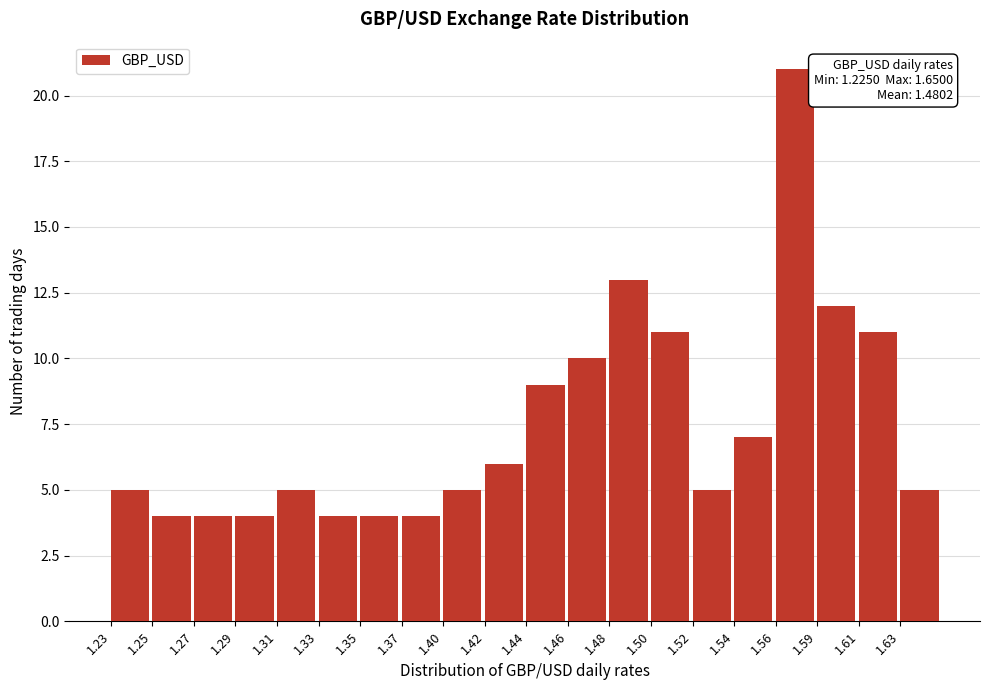

Reading left to right, what are all the values shown in this chart?

1.23=5	1.25=4	1.27=4	1.29=4	1.31=5	1.33=4	1.35=4	1.37=4	1.40=5	1.42=6	1.44=9	1.46=10	1.48=13	1.50=11	1.52=5	1.54=7	1.56=21	1.59=12	1.61=11	1.63=5